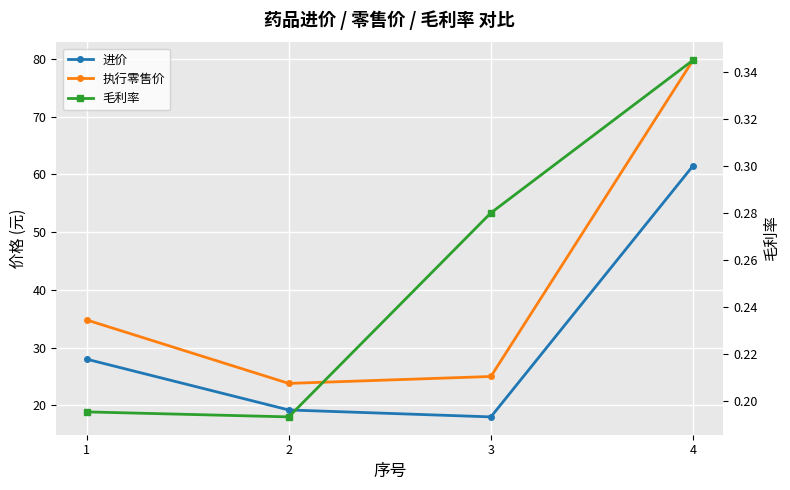

At which category does 进价 reach its first local valley?

3